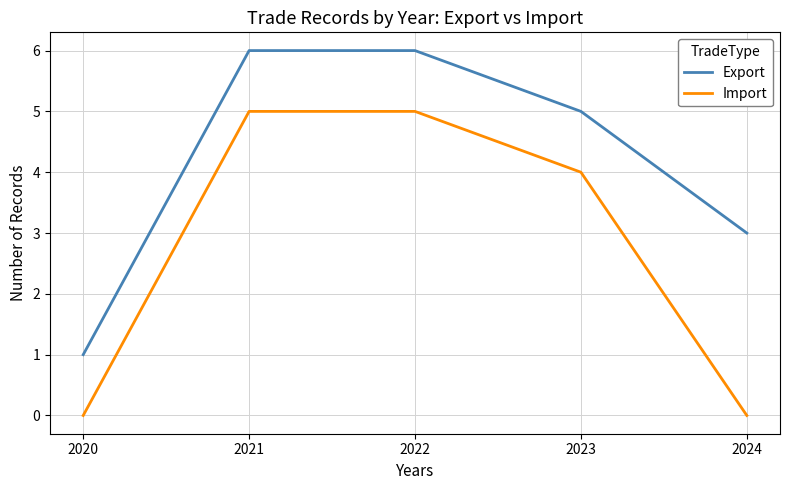

What is the sum of the Export values at 2023 and 2022?

11